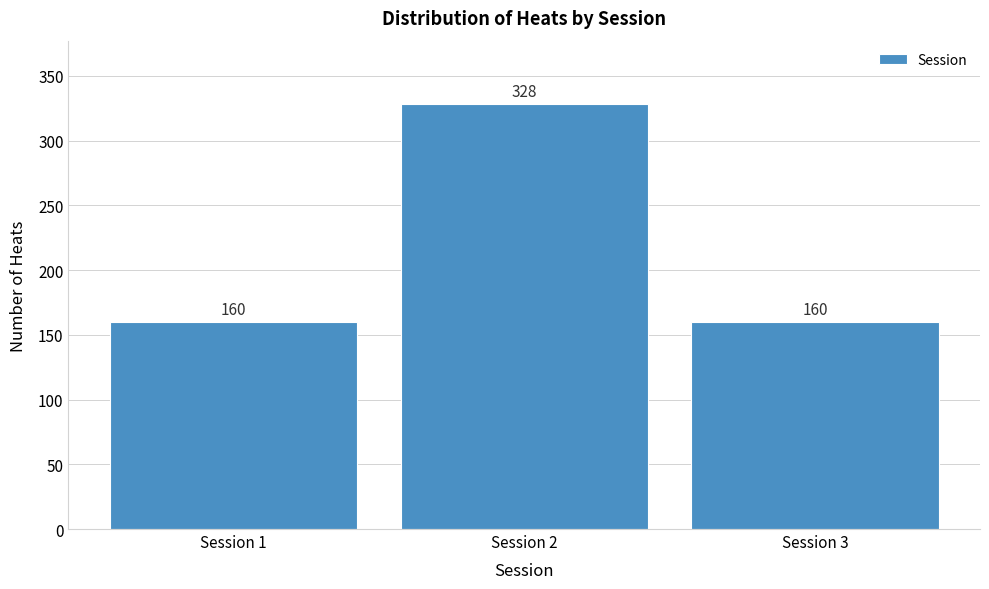

Reading right to left, extract all data points from this chart.

Session 3=160	Session 2=328	Session 1=160